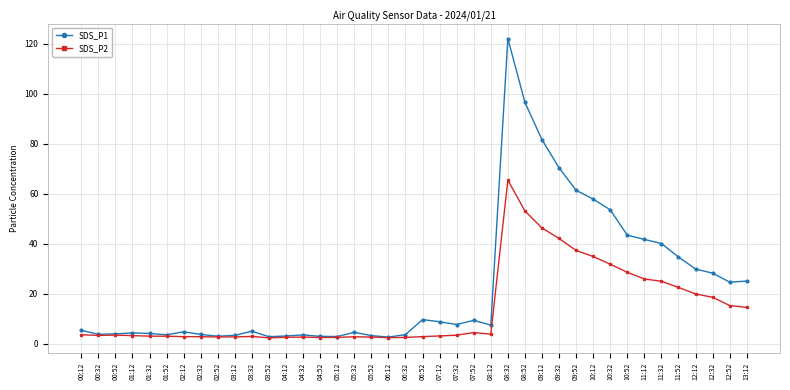

Count the number of categories in the chart.

40